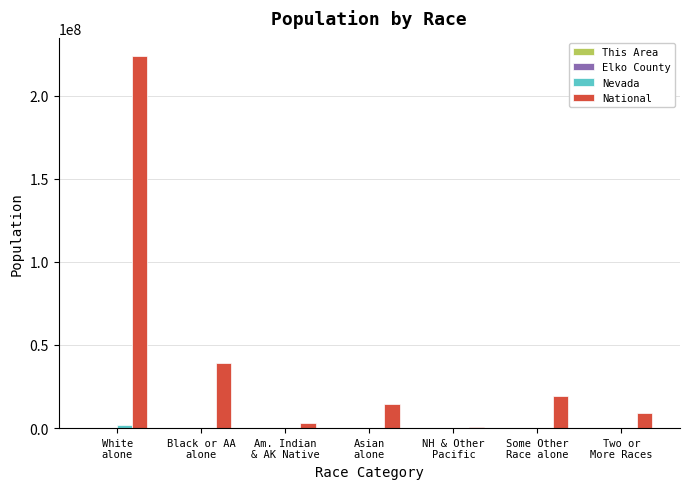

Which series has the largest total across all categories?

National